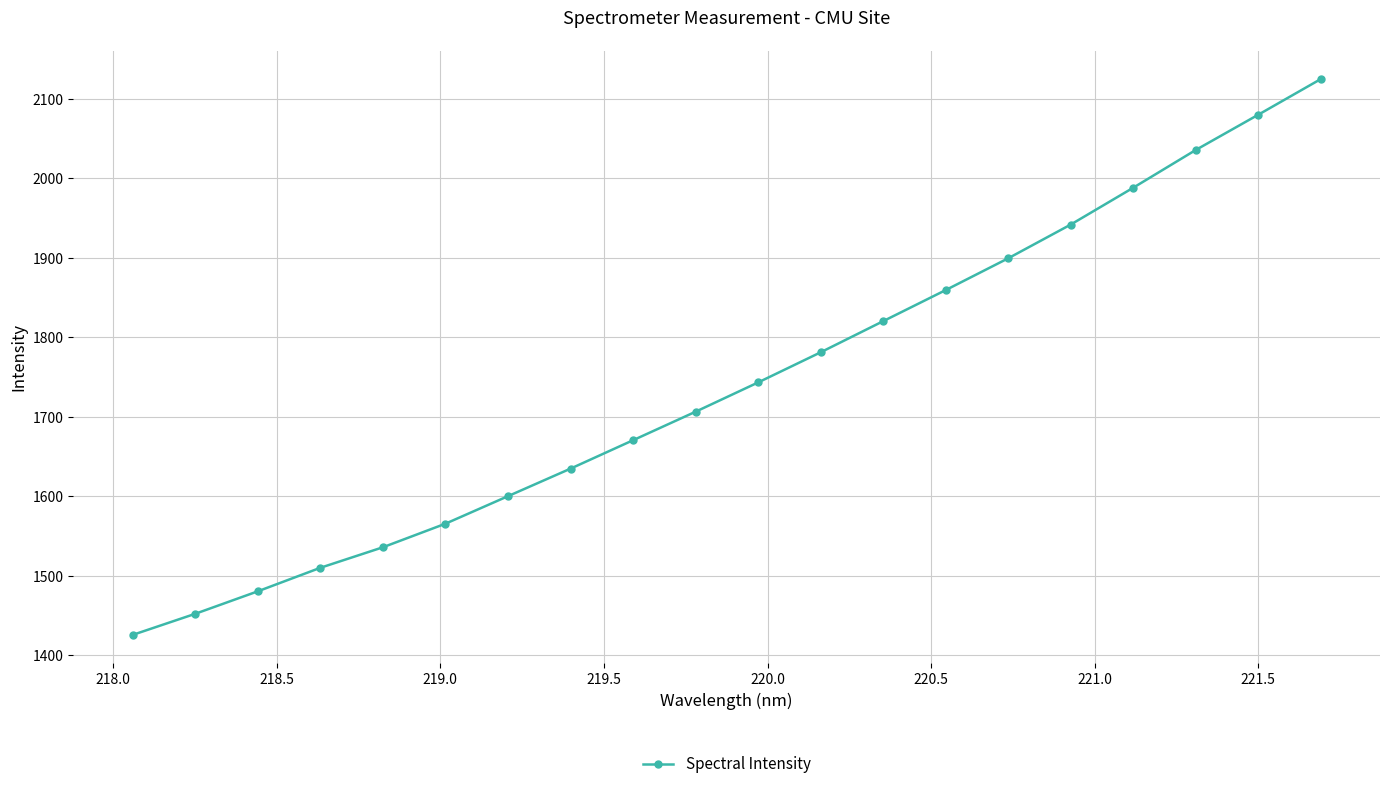

What is the minimum value shown in the chart?

1425.8